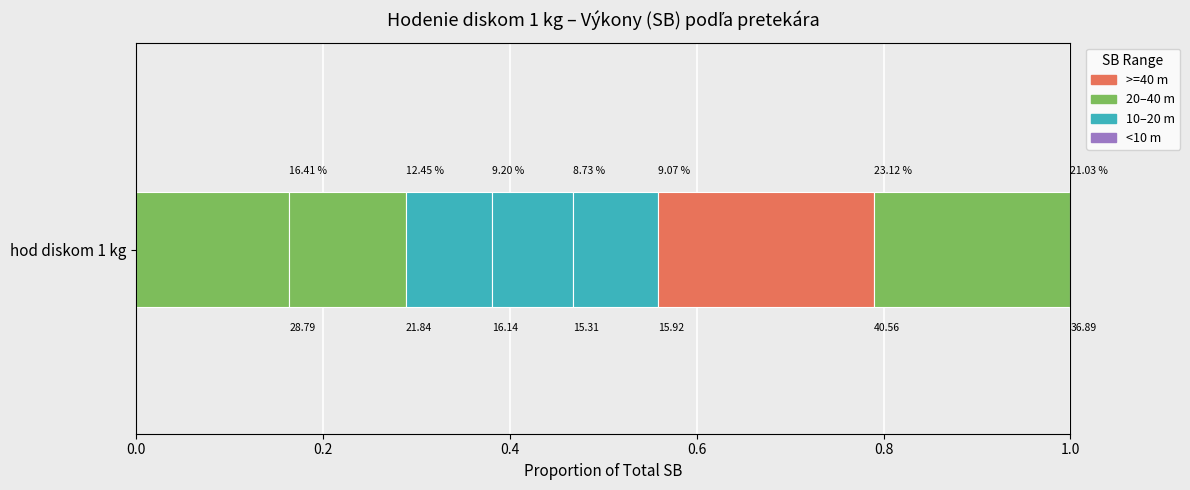

Reading right to left, what are all the values shown in this chart?

36.9	40.6	15.9	15.3	16.1	21.8	28.8